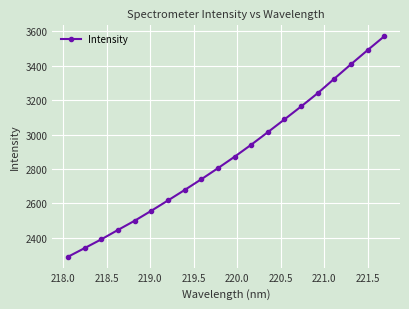

Does the chart have visible grid lines?

Yes